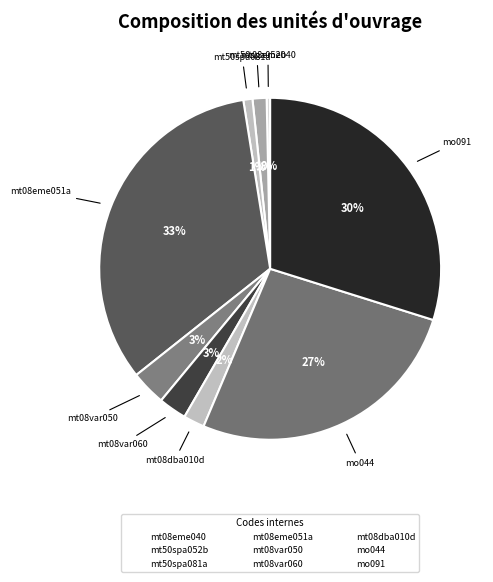

To the nearest percent, what percentage of the pie is mt50spa081a?

1%